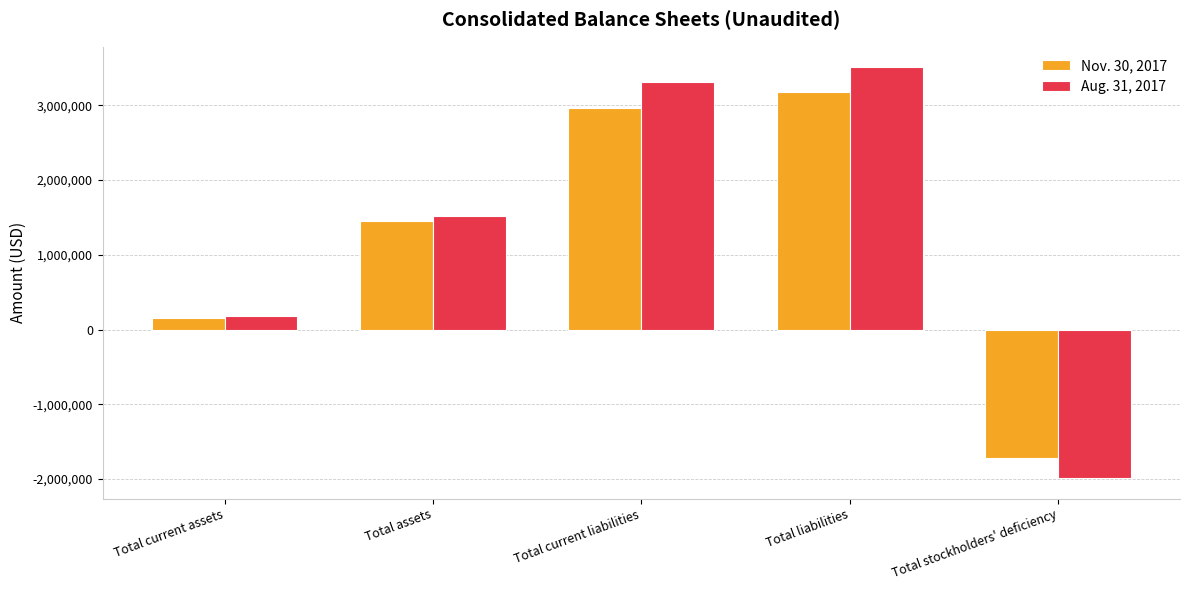

Rank the series at Total assets from highest to lowest value.

Aug. 31, 2017, Nov. 30, 2017